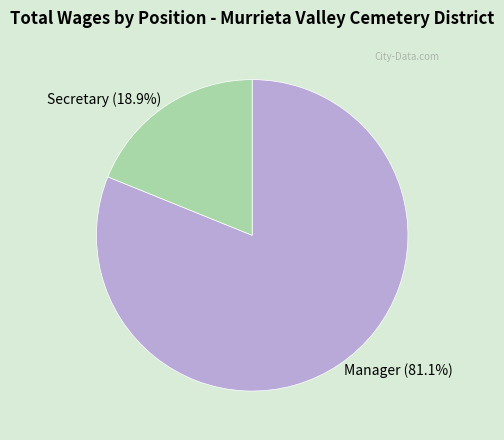

How many slices are in this pie chart?

2